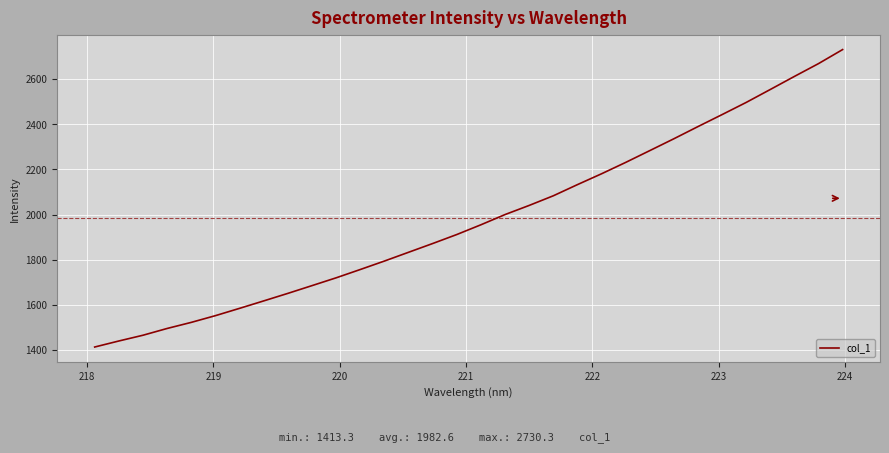

What is the difference between the maximum and second lowest values?

1290.3